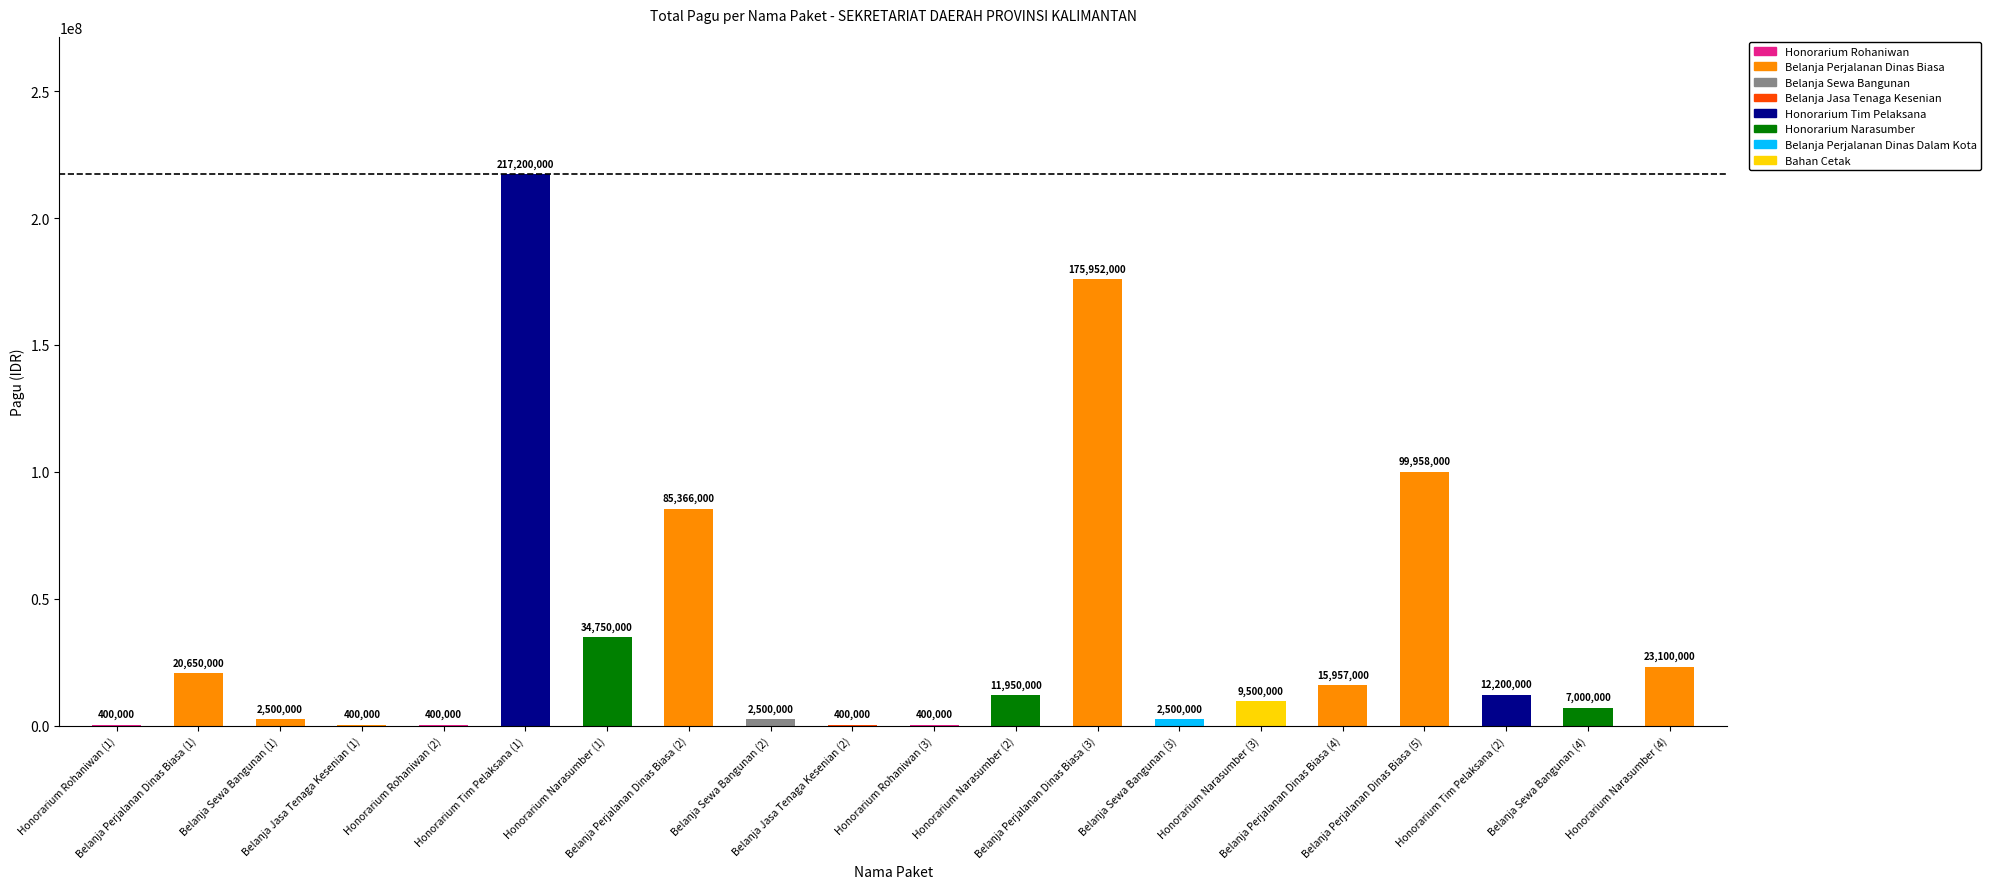

What is the approximate value at Belanja Perjalanan Dinas Biasa (3), to the nearest 100?

175952000